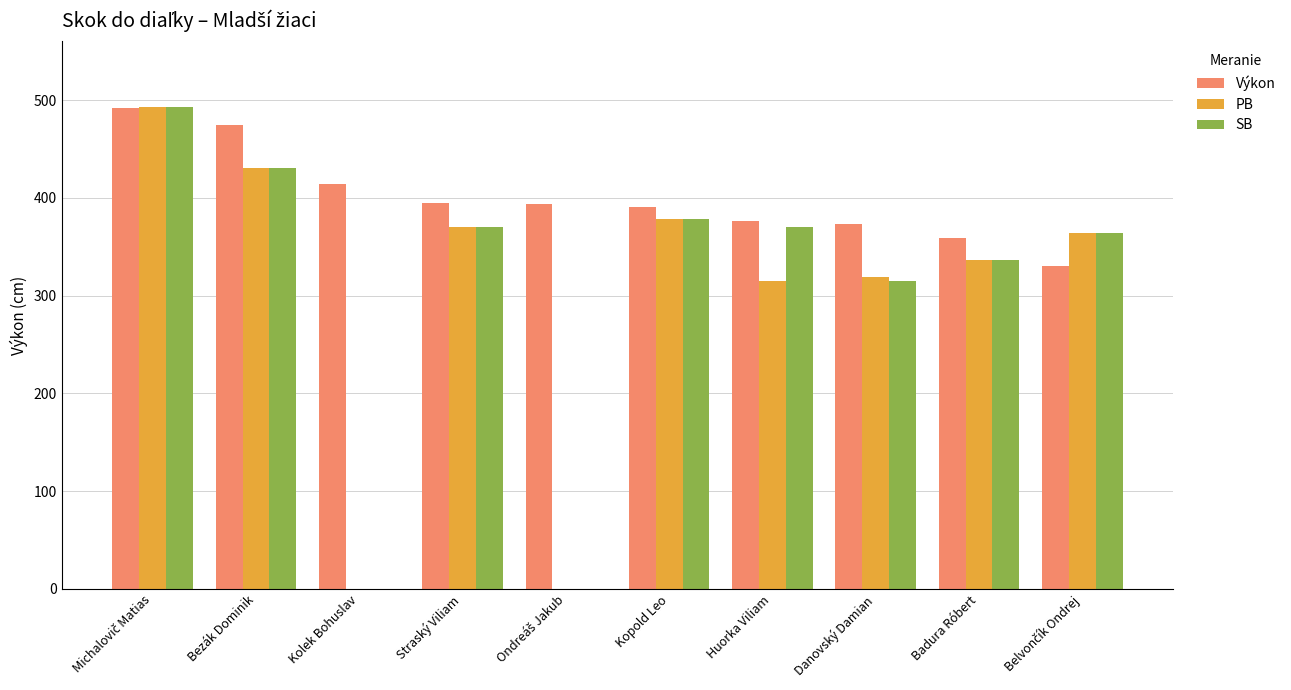

How many values in the SB series are below 370?

3